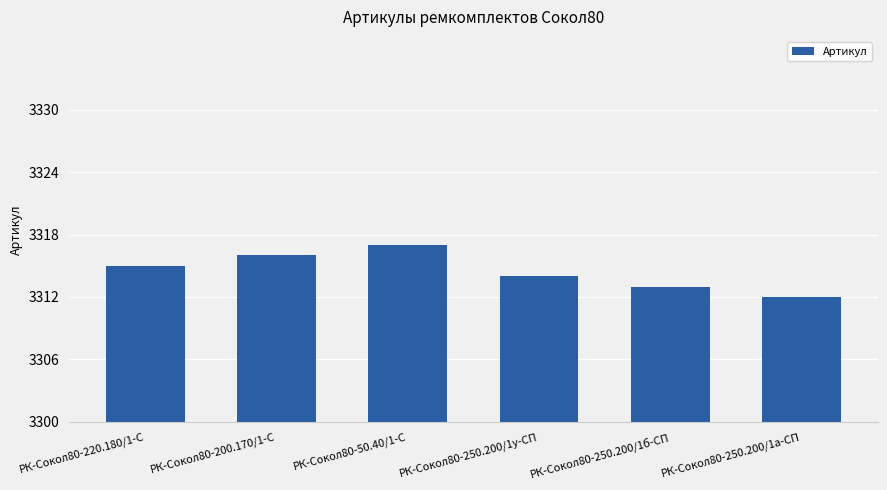

What is the label of the 6th bar from the left?

РК-Сокол80-250.200/1а-СП